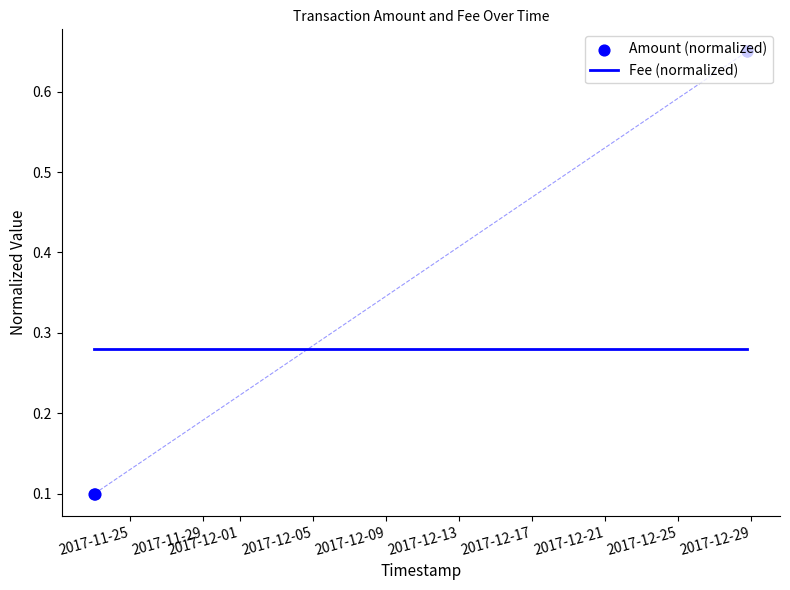

Which series contains the lowest Y value?

Amount (normalized)